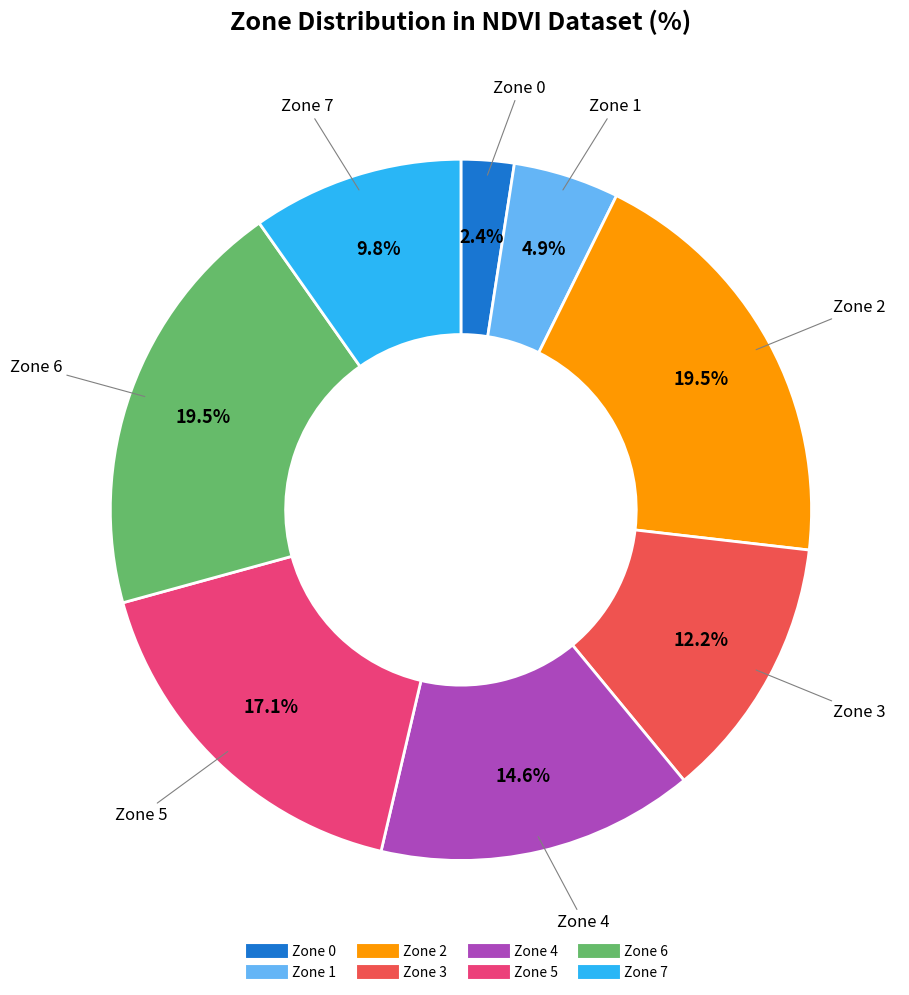

To the nearest percent, what percentage of the pie is Zone 4?

15%